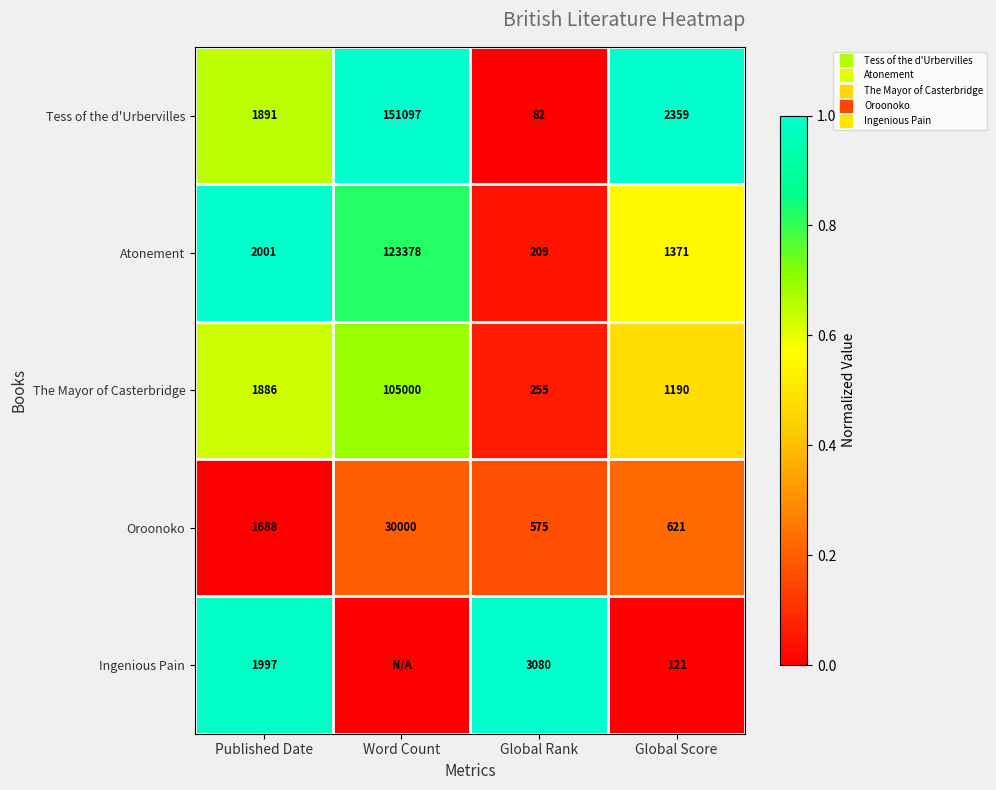

True or false: Ingenious Pain has a value of 0.0 at Word Count.

True